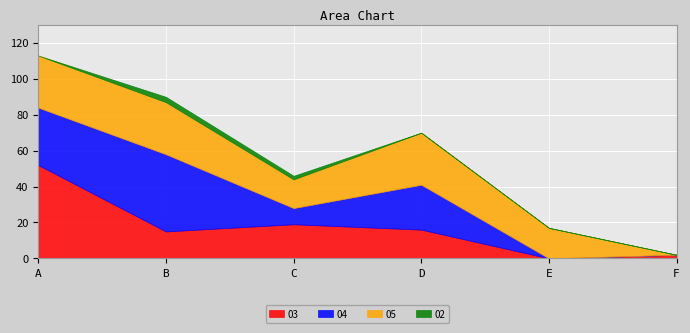

What is the maximum value shown in the chart?

52